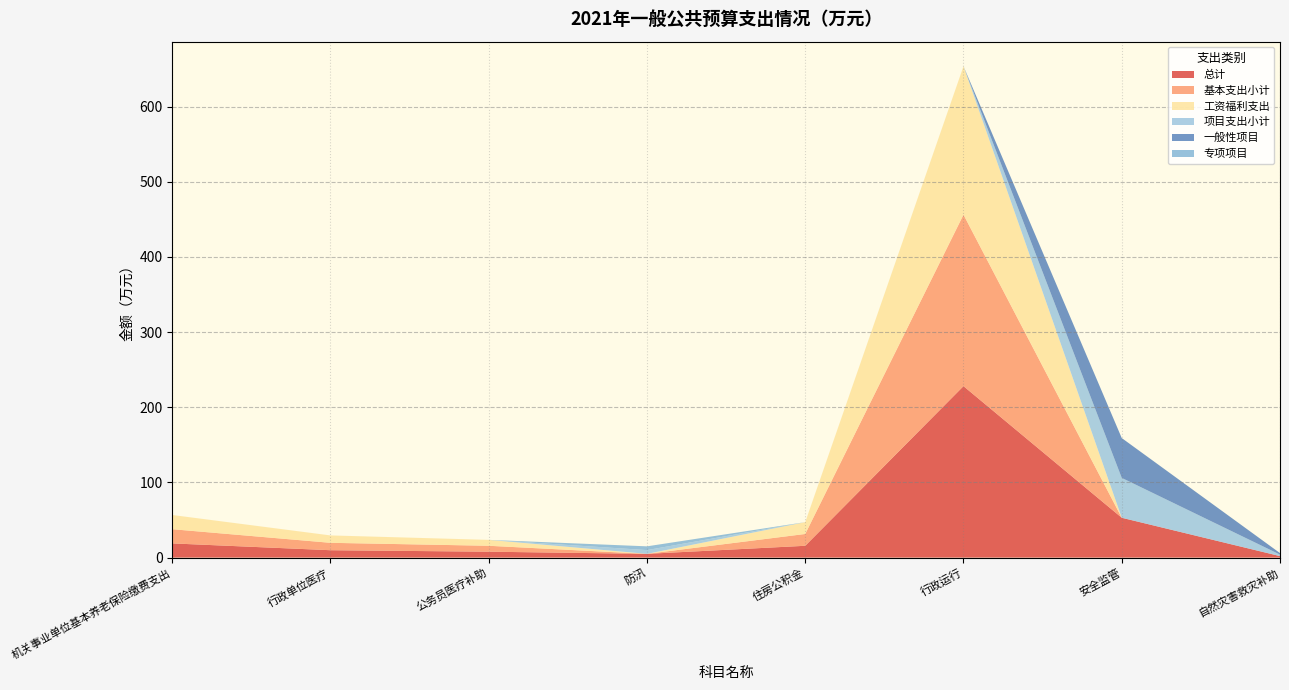

Reading right to left, list all the values displayed in this chart.

总计: 自然灾害救灾补助=2.0	安全监管=53.0	行政运行=228.1	住房公积金=15.7	防汛=5.0	公务员医疗补助=7.9	行政单位医疗=9.8	机关事业单位基本养老保险缴费支出=18.9
基本支出小计: 自然灾害救灾补助=0.0	安全监管=0.0	行政运行=228.1	住房公积金=15.7	防汛=0.0	公务员医疗补助=7.9	行政单位医疗=9.8	机关事业单位基本养老保险缴费支出=18.9
工资福利支出: 自然灾害救灾补助=0.0	安全监管=0.0	行政运行=197.5	住房公积金=15.7	防汛=0.0	公务员医疗补助=7.9	行政单位医疗=9.8	机关事业单位基本养老保险缴费支出=18.9
项目支出小计: 自然灾害救灾补助=2.0	安全监管=53.0	行政运行=0.0	住房公积金=0.0	防汛=5.0	公务员医疗补助=0.0	行政单位医疗=0.0	机关事业单位基本养老保险缴费支出=0.0
一般性项目: 自然灾害救灾补助=2.0	安全监管=53.0	行政运行=0.0	住房公积金=0.0	防汛=0.0	公务员医疗补助=0.0	行政单位医疗=0.0	机关事业单位基本养老保险缴费支出=0.0
专项项目: 自然灾害救灾补助=0.0	安全监管=0.0	行政运行=0.0	住房公积金=0.0	防汛=5.0	公务员医疗补助=0.0	行政单位医疗=0.0	机关事业单位基本养老保险缴费支出=0.0